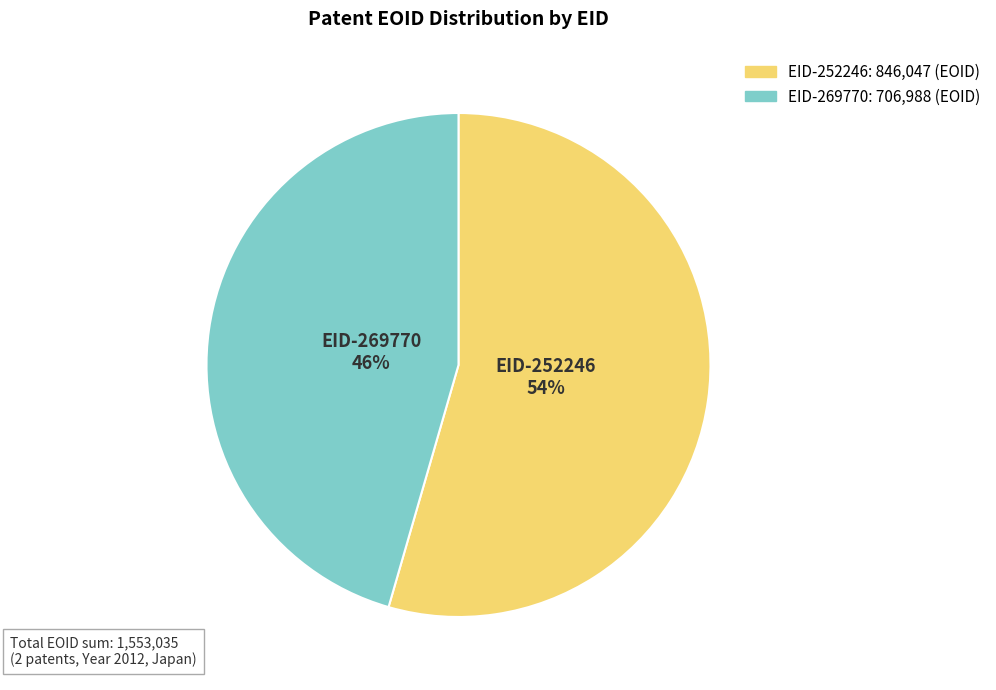

To the nearest percent, what is the combined percentage of EID-269770 and EID-252246?

100%